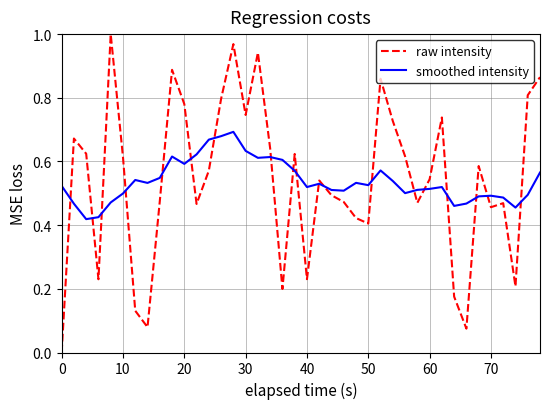

Which series has the largest range (max minus min)?

raw intensity